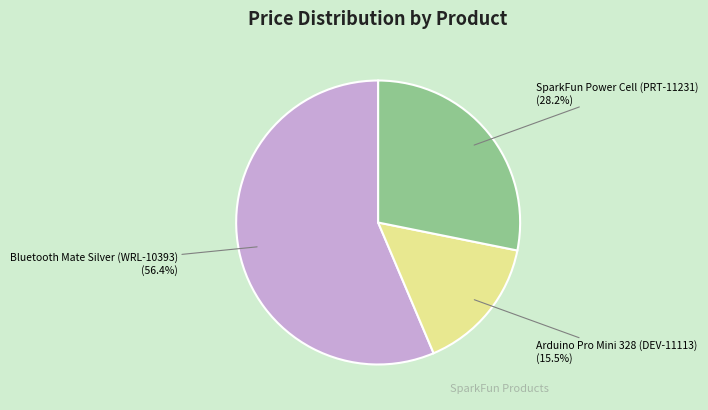

Rank the categories by value from lowest to highest.

Arduino Pro Mini 328 (DEV-11113), SparkFun Power Cell (PRT-11231), Bluetooth Mate Silver (WRL-10393)